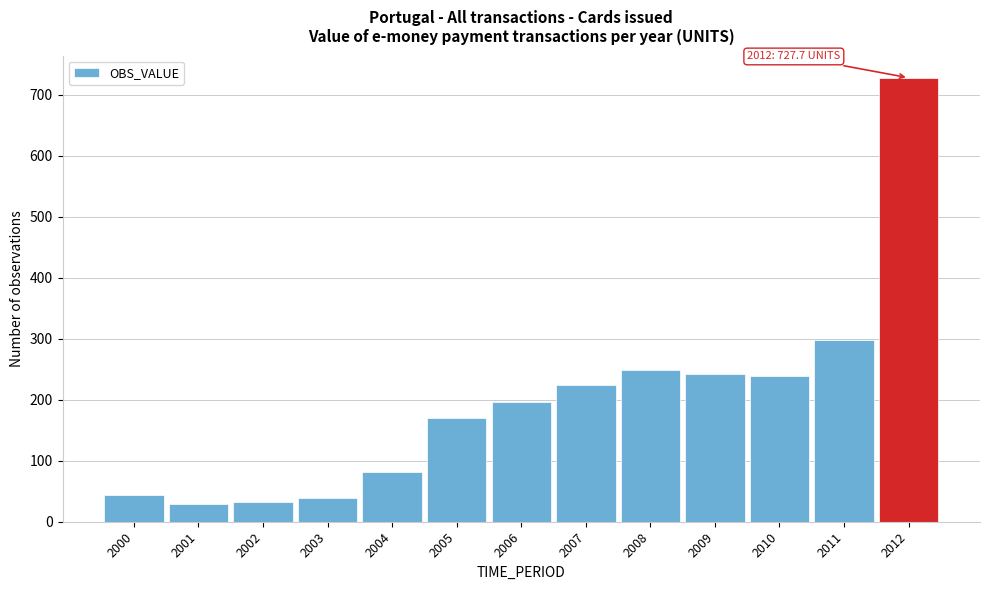

What is the approximate value at 2003?

39.0